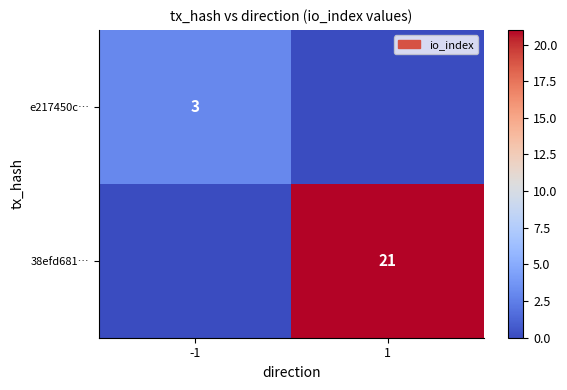

At which label is e217450c… closest to 1?

1